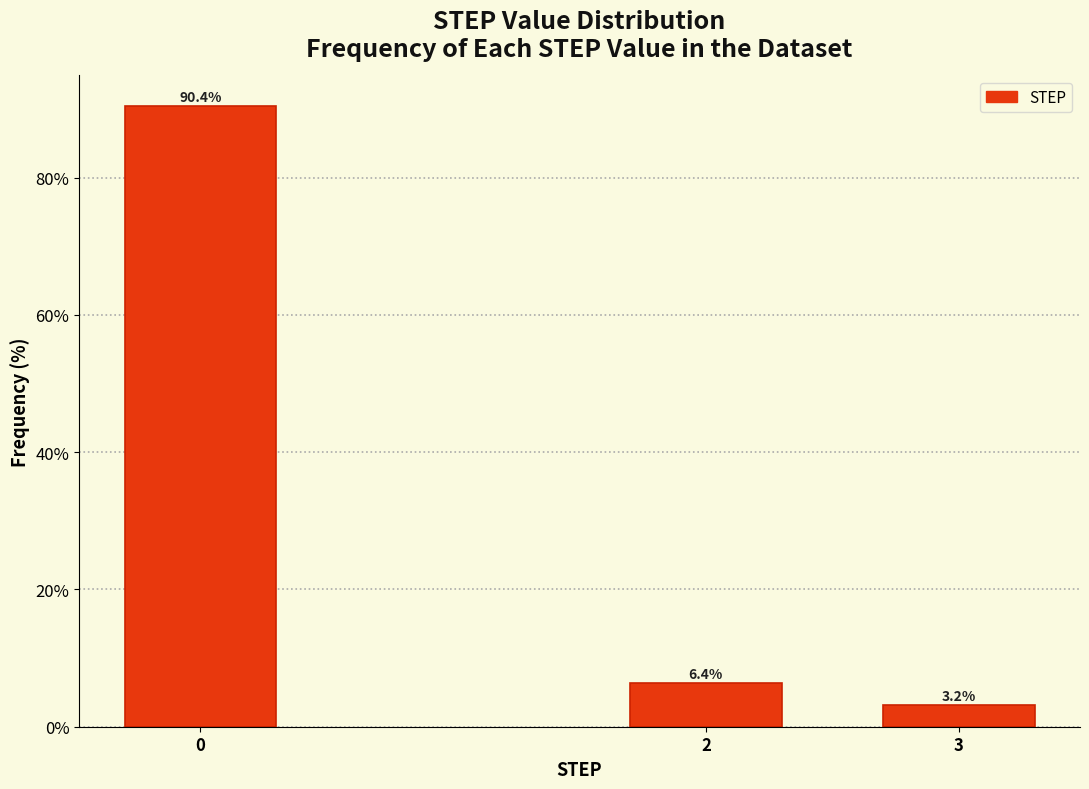

Reading left to right, what are all the values shown in this chart?

0=90.4	2=6.4	3=3.2